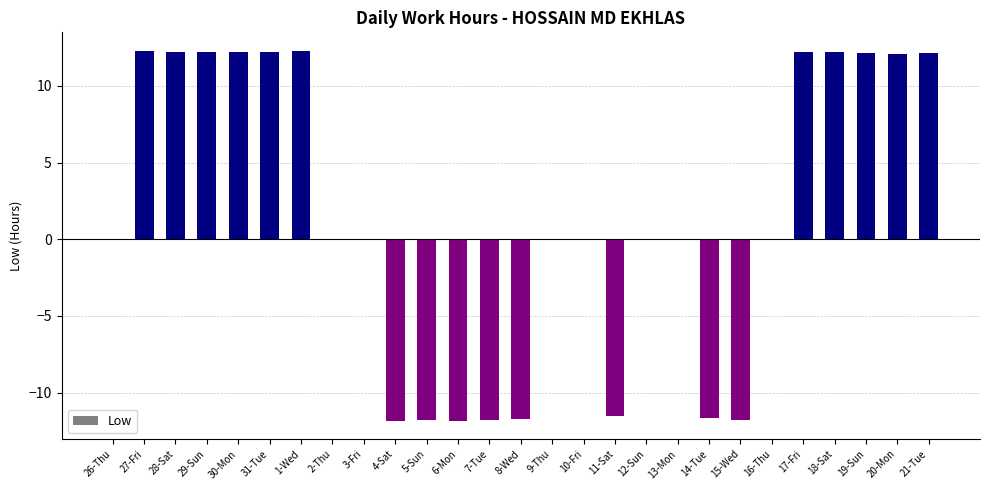

Between 10-Fri and 8-Wed, which is larger?

10-Fri